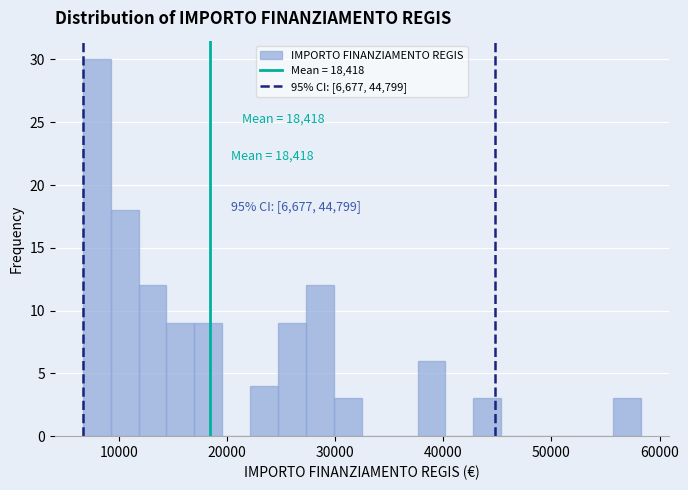

Read against the x-axis, roughly where is the centre of the tallest bar?

8000